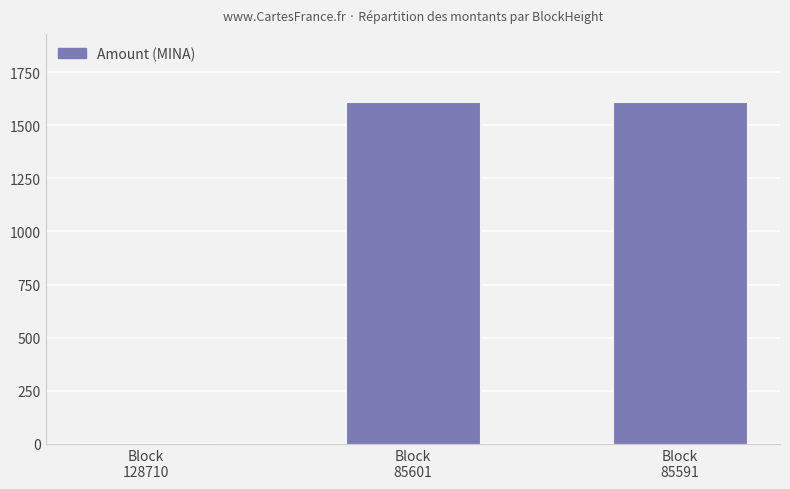

What is the greatest value displayed?

1608.2